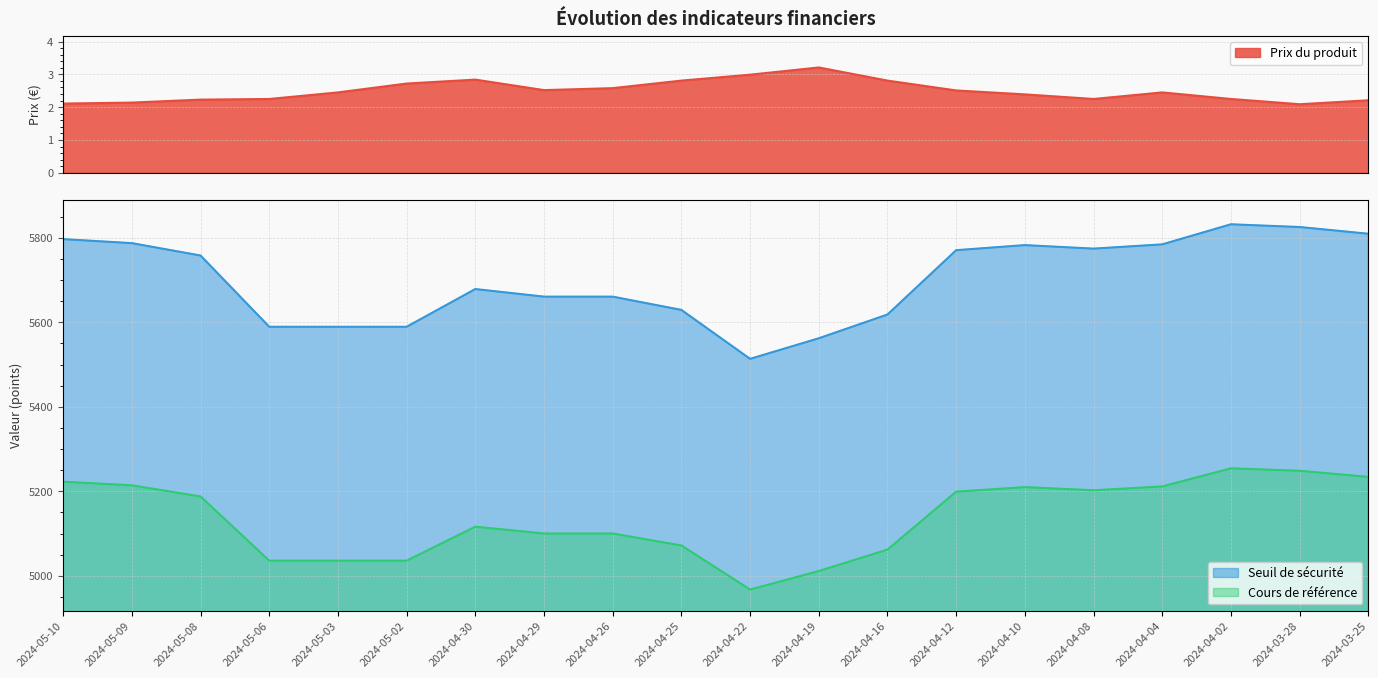

Read the Cours de référence value at 2024-05-10.

5222.7